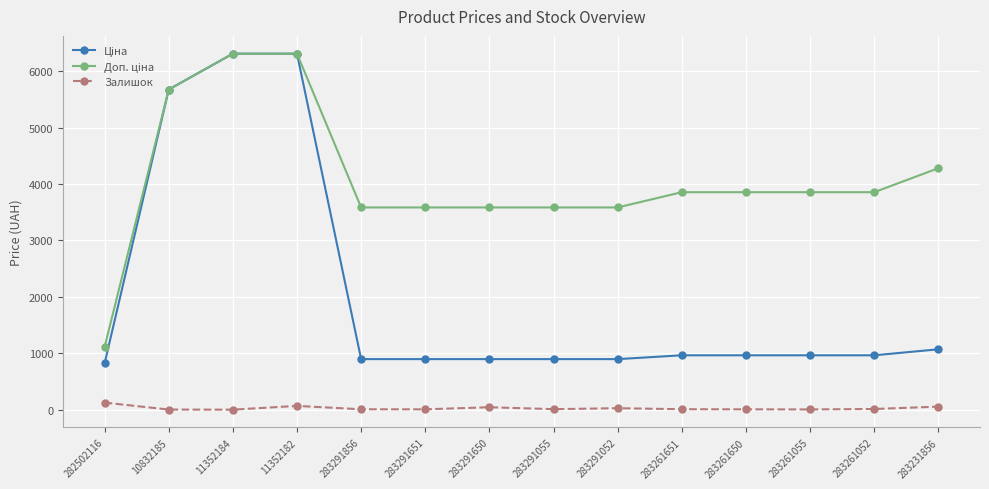

Is it true that Залишок equals 43.0 at 283291650?

True